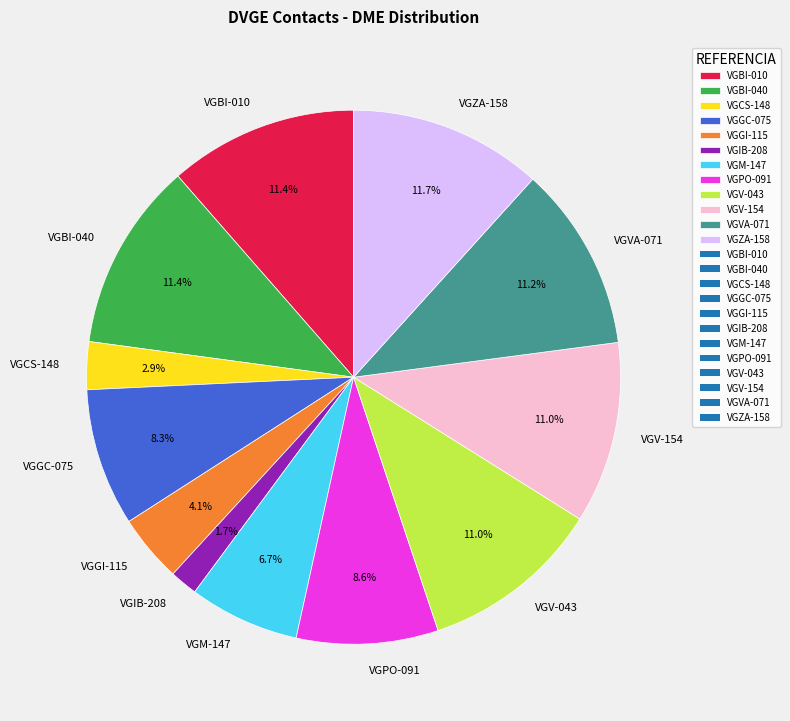

To the nearest percent, what is the combined percentage of VGGI-115 and VGZA-158?

16%